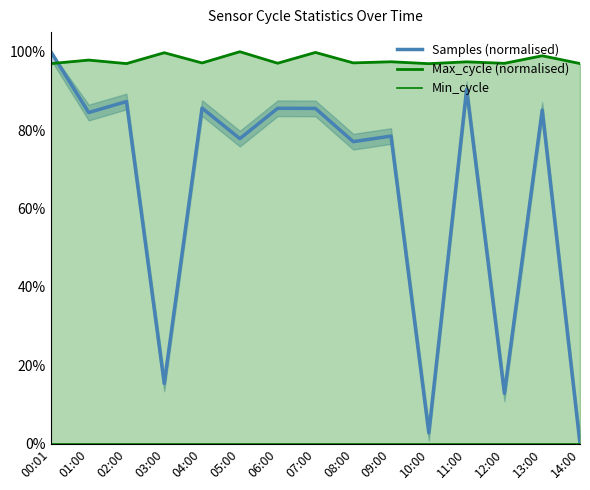

Which series has the largest range (max minus min)?

Samples (normalised)